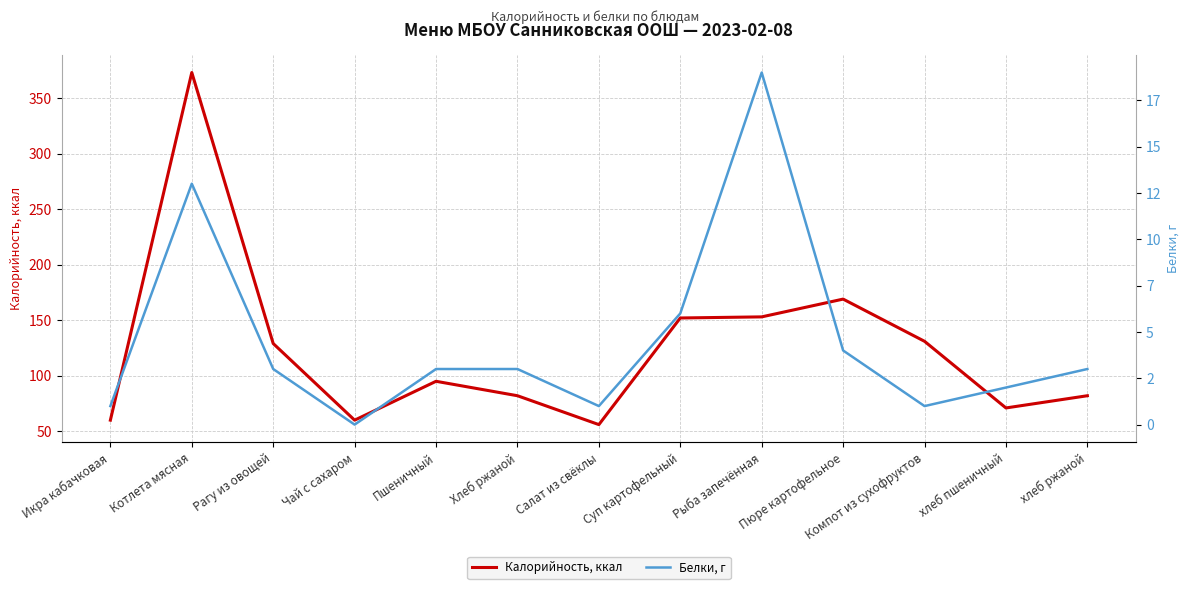

Which series has the largest total across all categories?

Калорийность, ккал